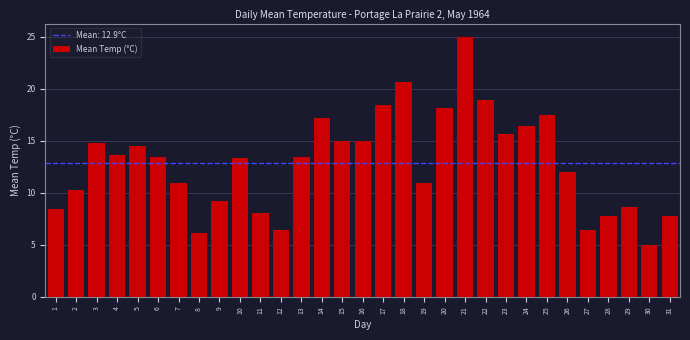

Approximately how many times larger is the value at 22 compared to 24?

1.2